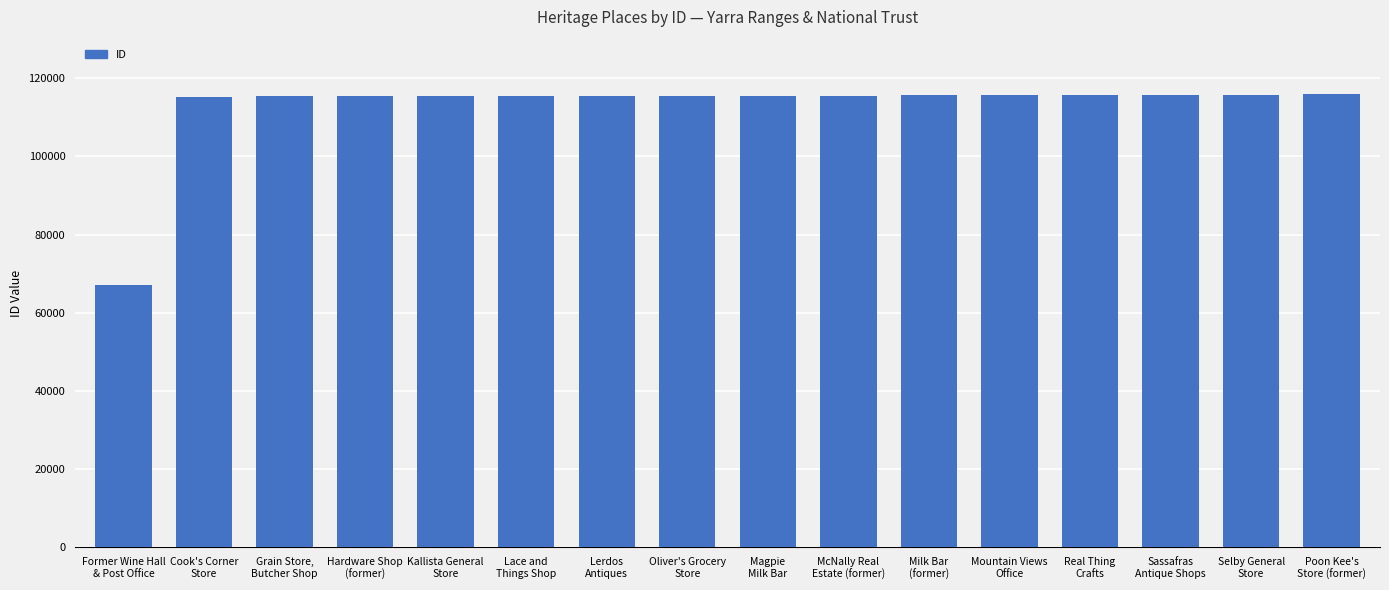

What is the greatest value displayed?

115900